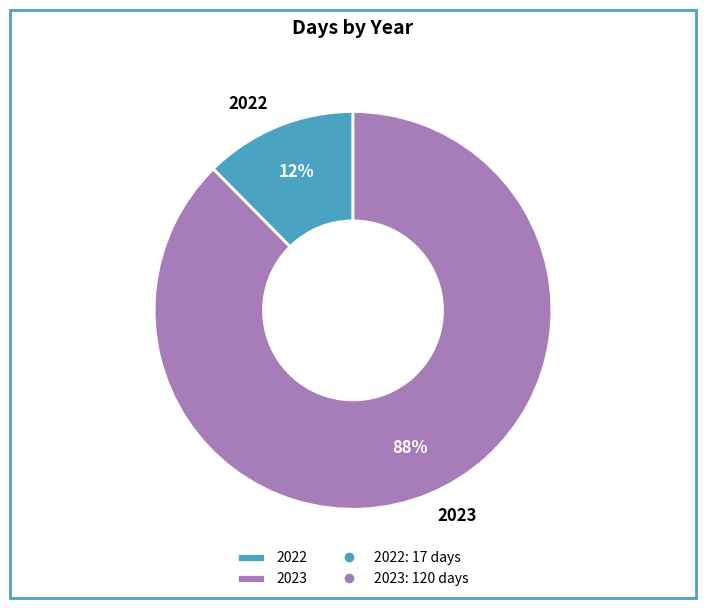

What percentage is the 2022 slice, to the nearest percent?

12%